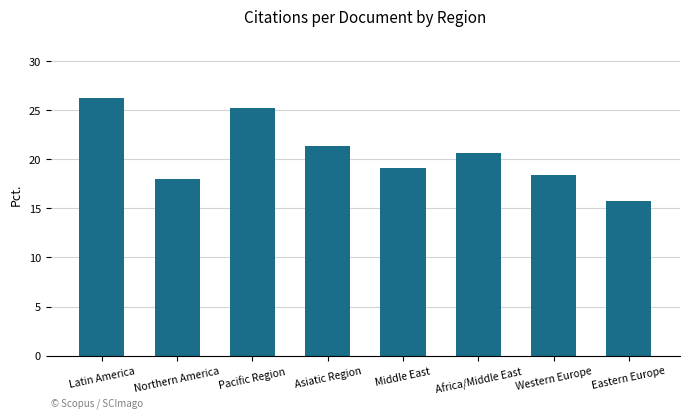

What is the label of the 7th bar from the left?

Western Europe